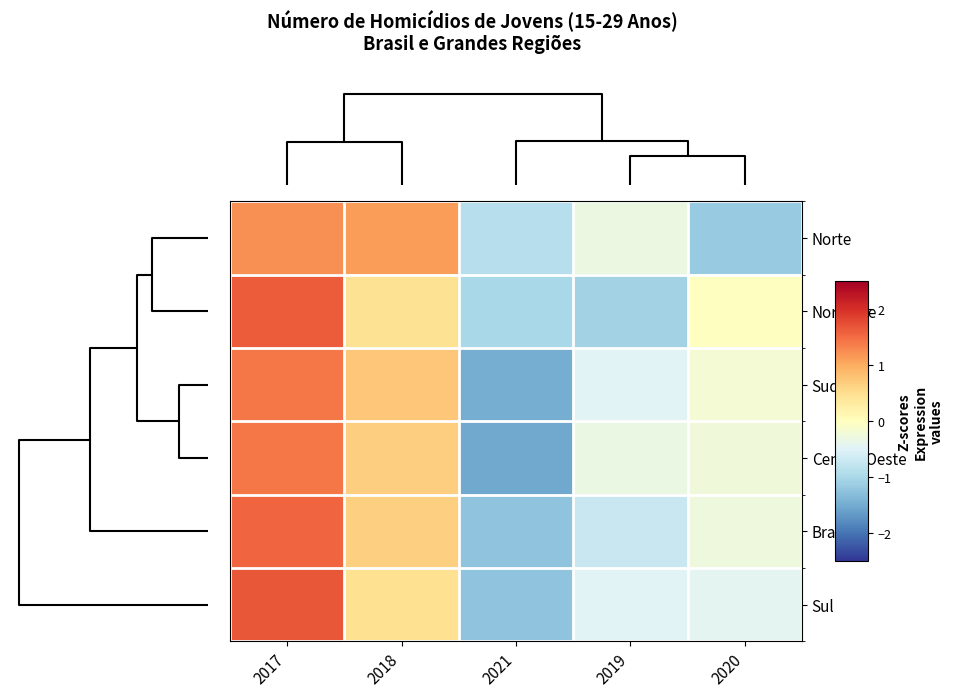

What is the difference between the highest and lowest values at 2019?

0.8